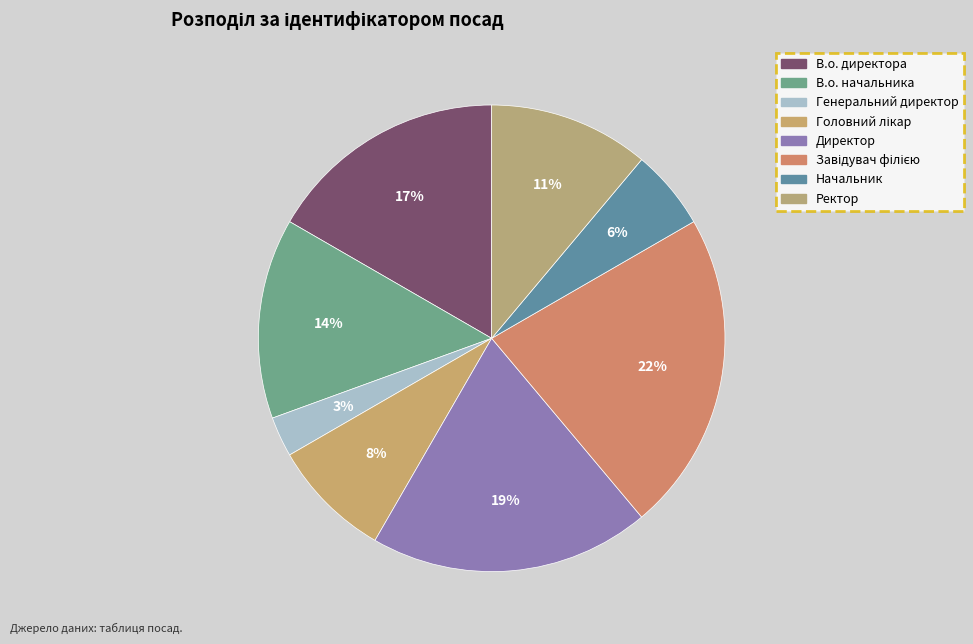

Which category has the smallest portion of the pie?

Генеральний директор